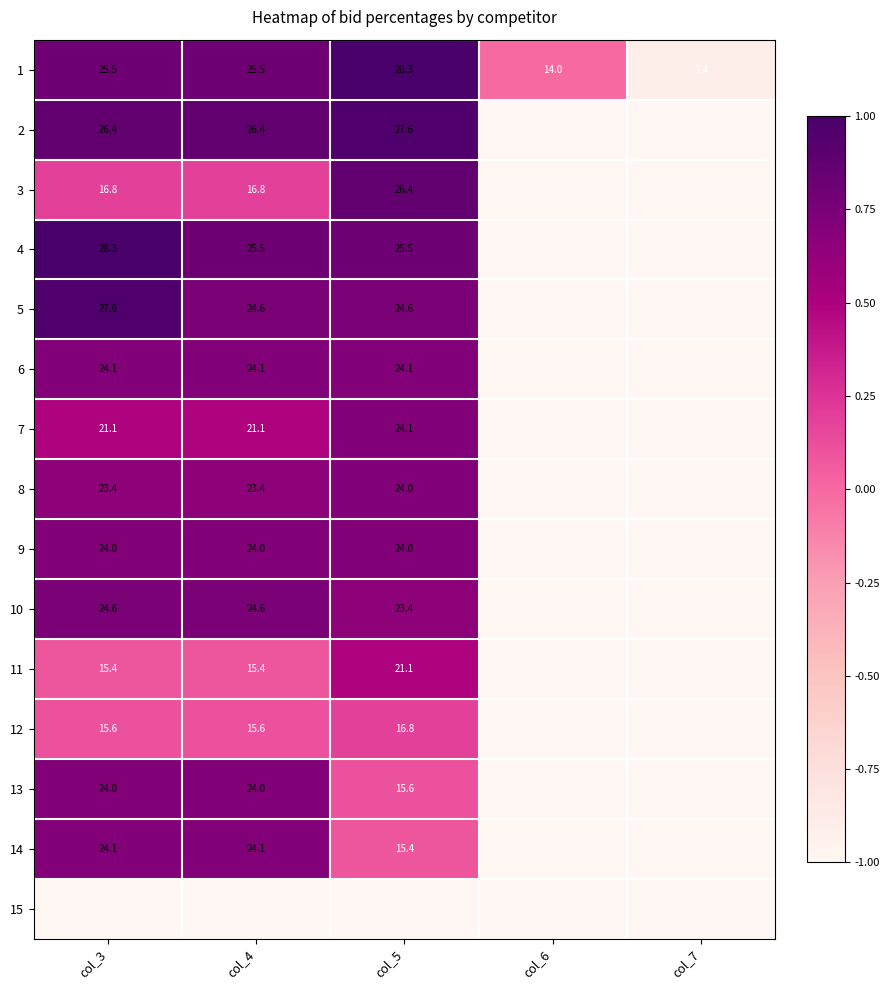

True or false: 1 has a value of 14.0 at col_6.

True